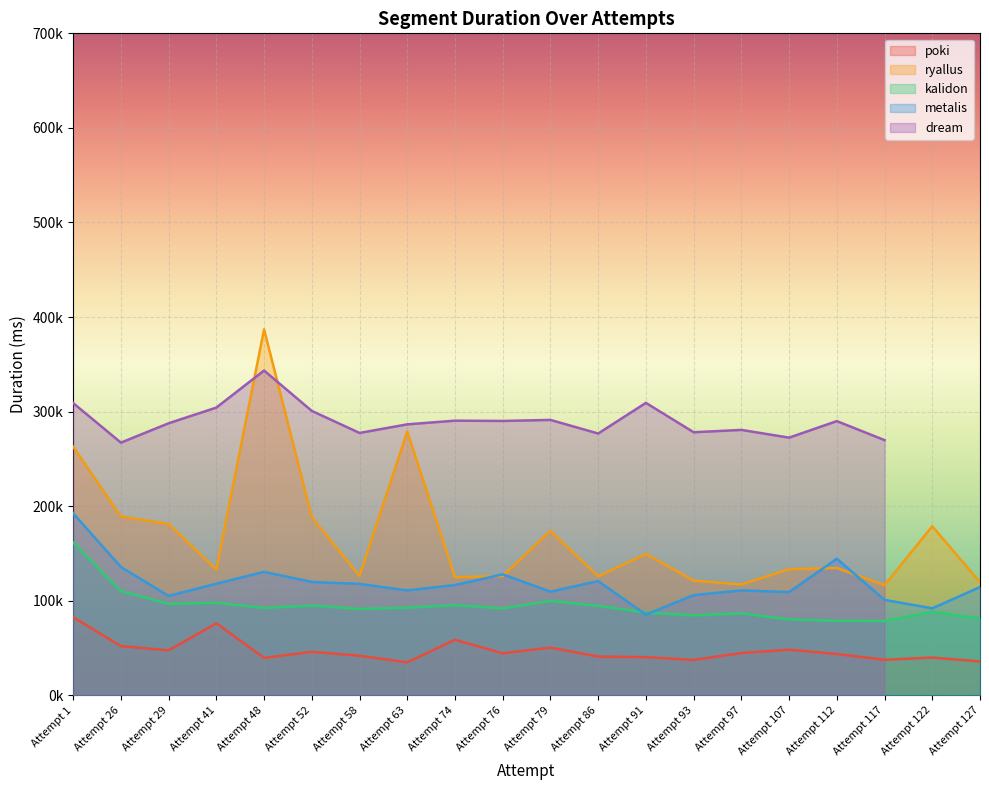

Which category has the lowest value across all series?

Attempt 63